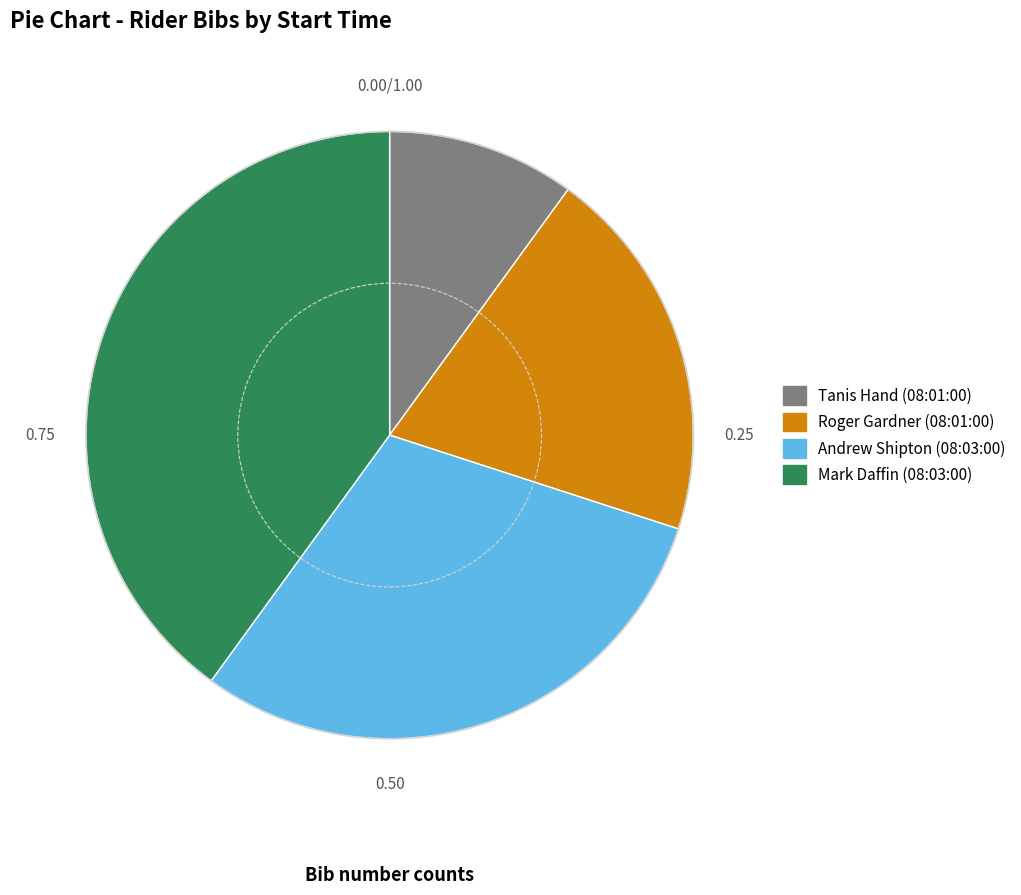

What is the ratio of the value at Mark Daffin (08:03:00) to the value at Roger Gardner (08:01:00)?

2.0